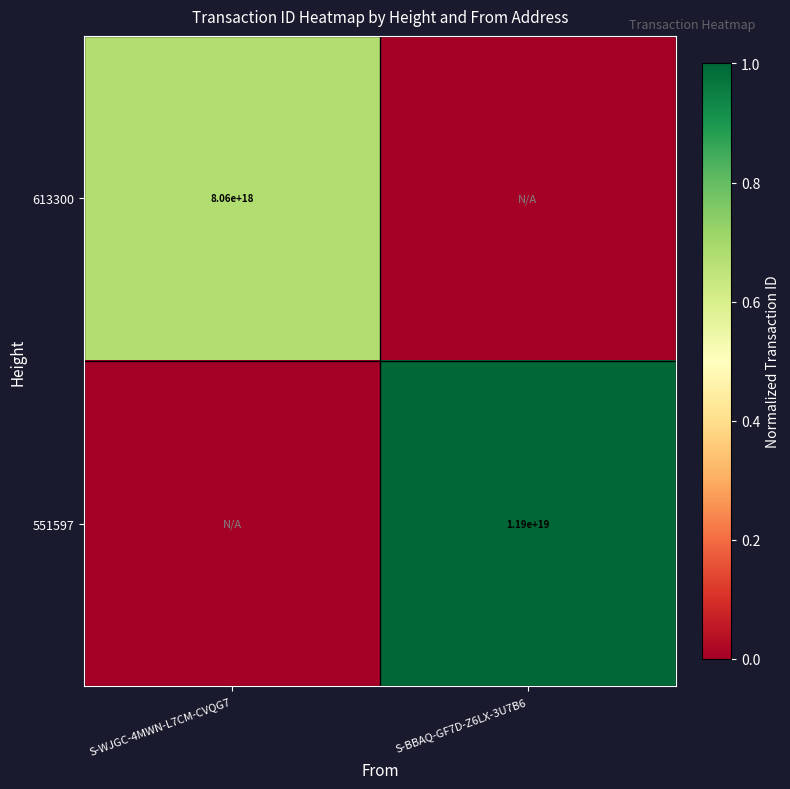

The value of 551597 at S-BBAQ-GF7D-Z6LX-3U7B6 is 17240629095689709568. True or false?

False